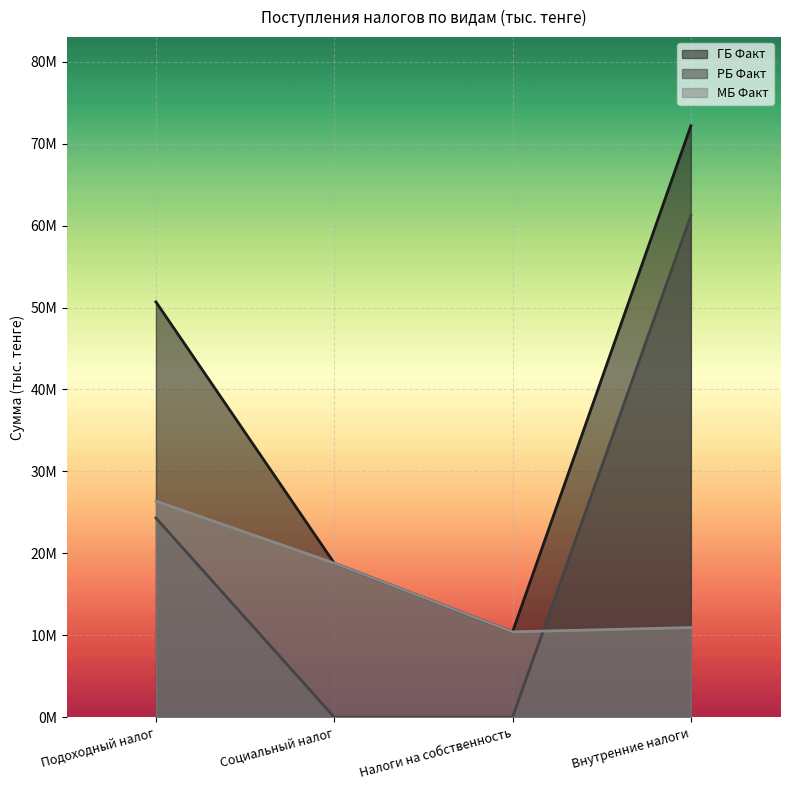

At which label does ГБ Факт first exceed 50688286?

Внутренние налоги